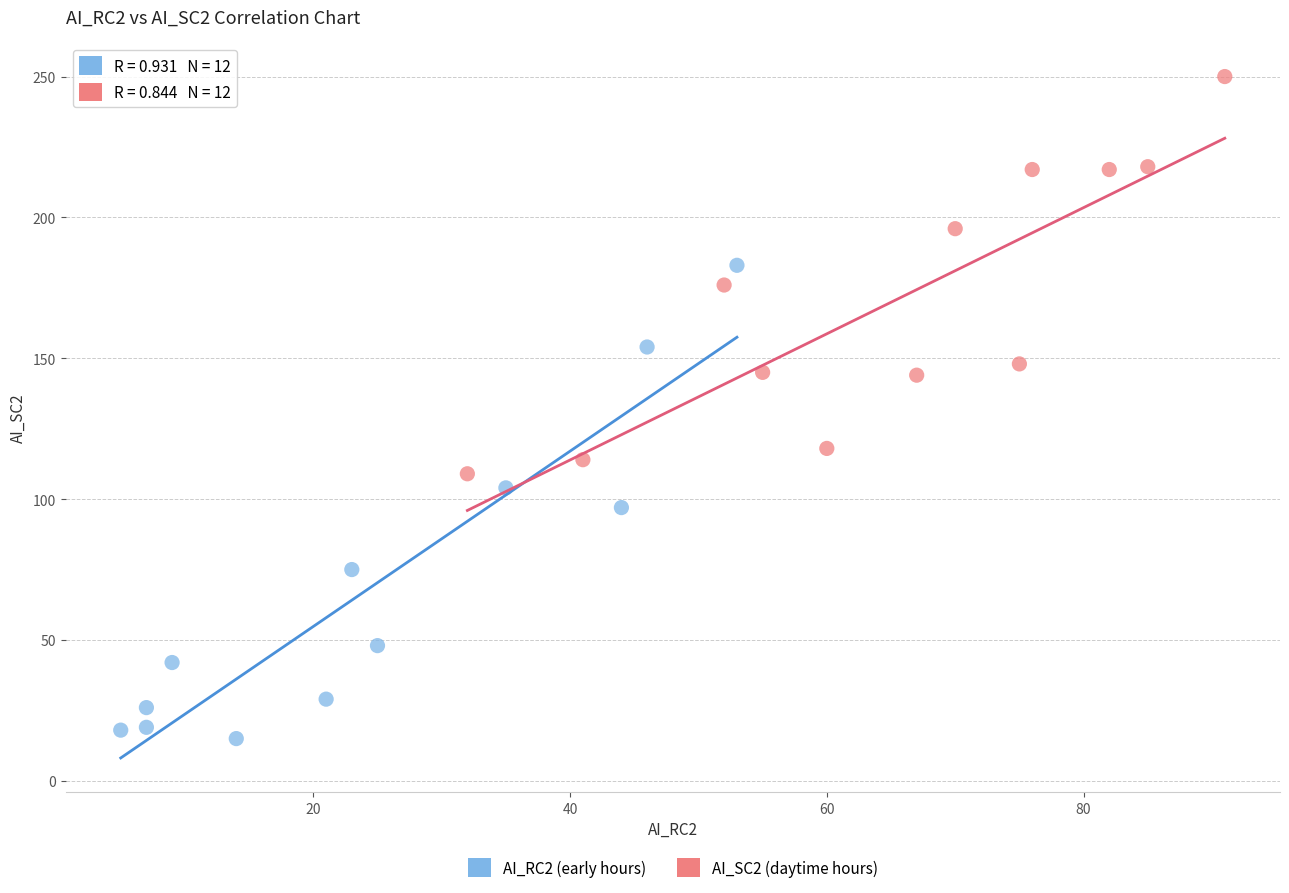

Which series has the largest Y range (max minus min)?

AI_RC2 (early hours)